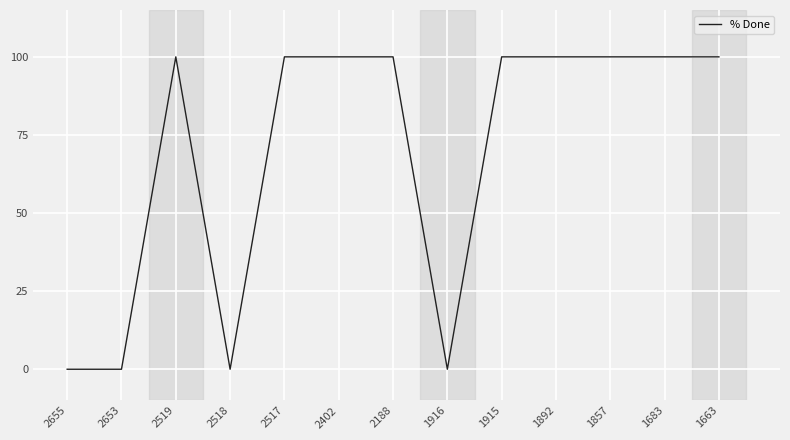

True or false: the data shows 100 at 1857.

True